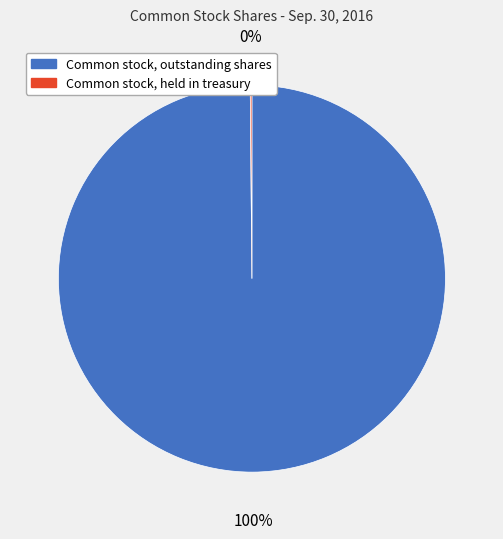

Is Common stock, outstanding shares the majority of the pie?

Yes